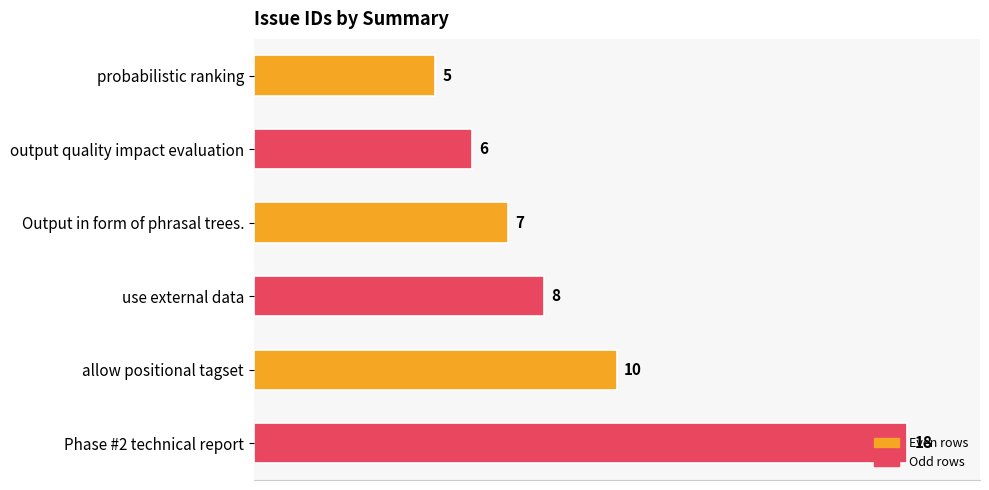

Rank the categories by value from highest to lowest.

Phase #2 technical report, allow positional tagset, use external data, Output in form of phrasal trees., output quality impact evaluation, probabilistic ranking